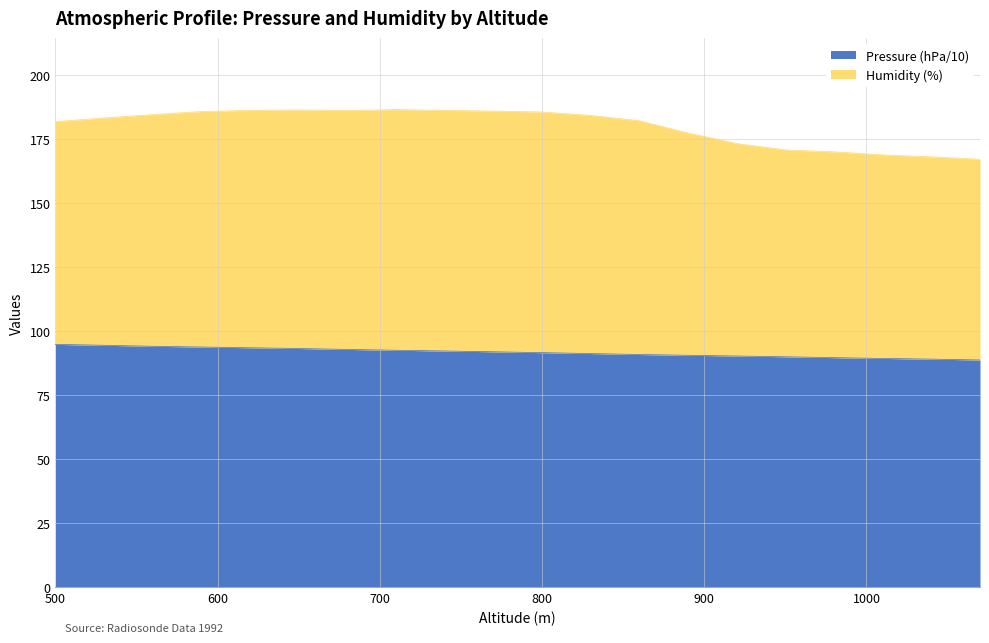

Does the chart display data point markers on the line(s)?

No